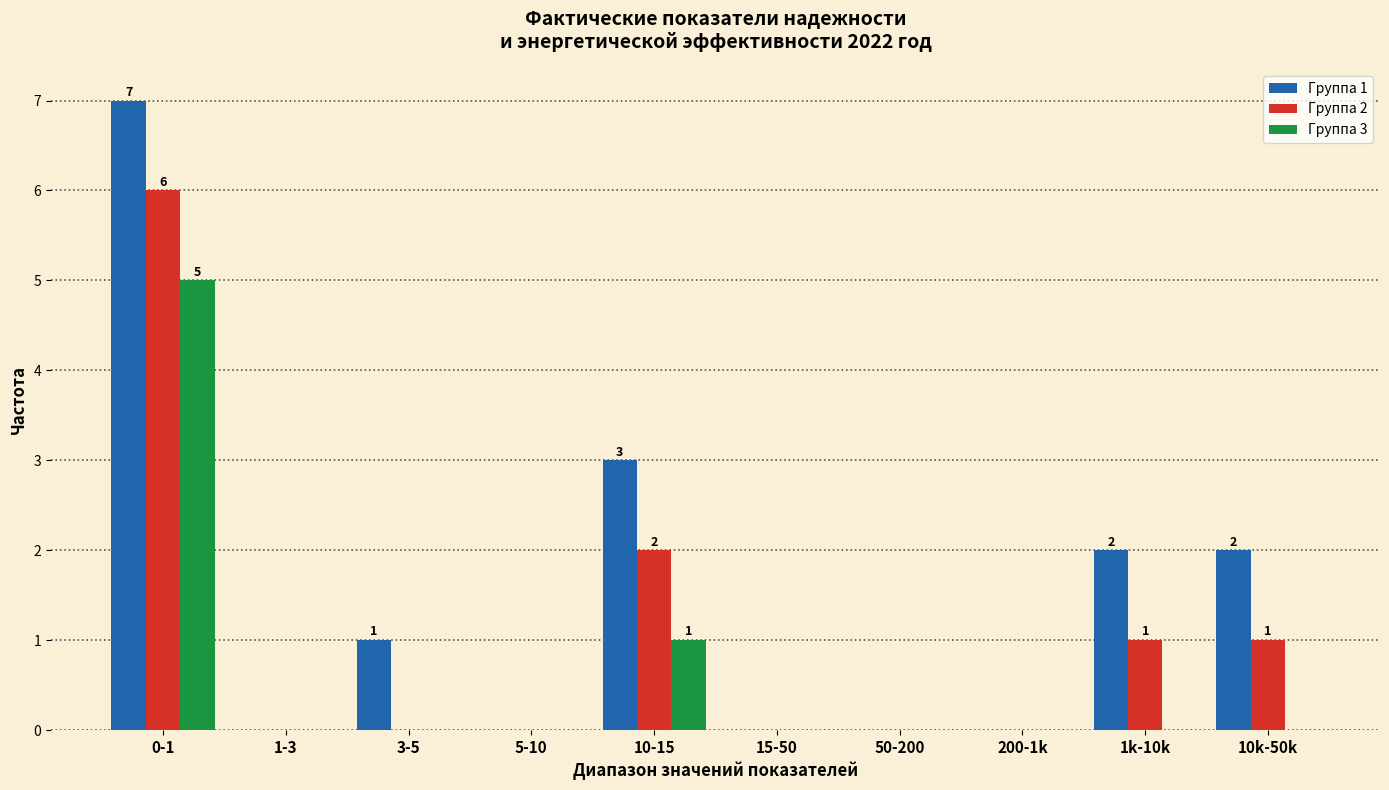

Reading left to right, transcribe all the data shown in this chart.

Группа 1: 0-1=7	1-3=0	3-5=1	5-10=0	10-15=3	15-50=0	50-200=0	200-1k=0	1k-10k=2	10k-50k=2
Группа 2: 0-1=6	1-3=0	3-5=0	5-10=0	10-15=2	15-50=0	50-200=0	200-1k=0	1k-10k=1	10k-50k=1
Группа 3: 0-1=5	1-3=0	3-5=0	5-10=0	10-15=1	15-50=0	50-200=0	200-1k=0	1k-10k=0	10k-50k=0